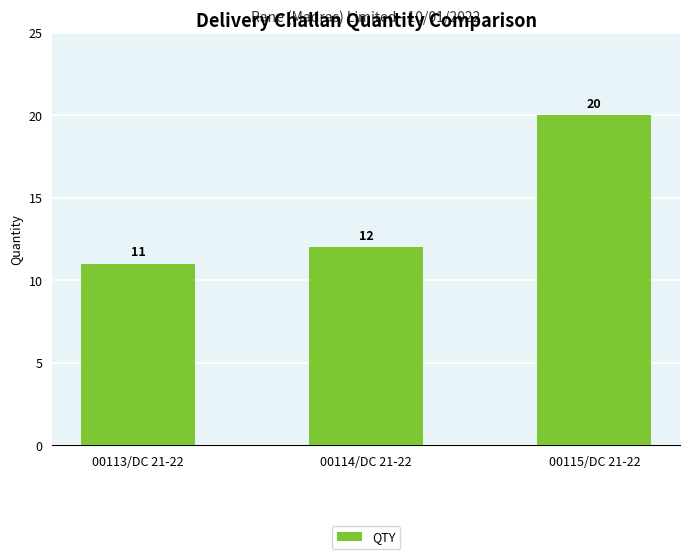

Which label corresponds to the largest value in the chart?

00115/DC 21-22